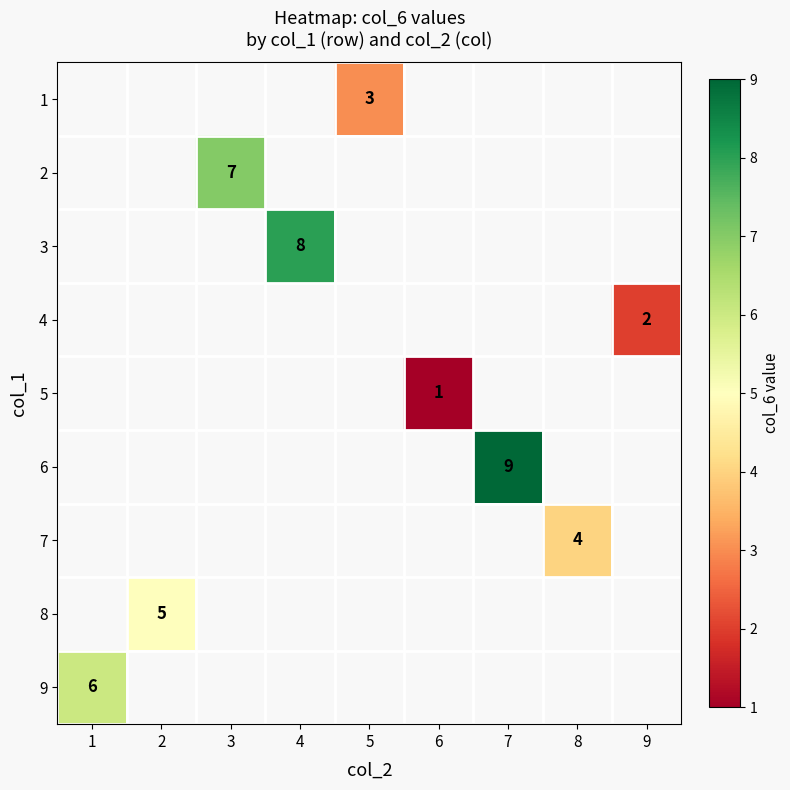

Count the number of data series in this chart.

9